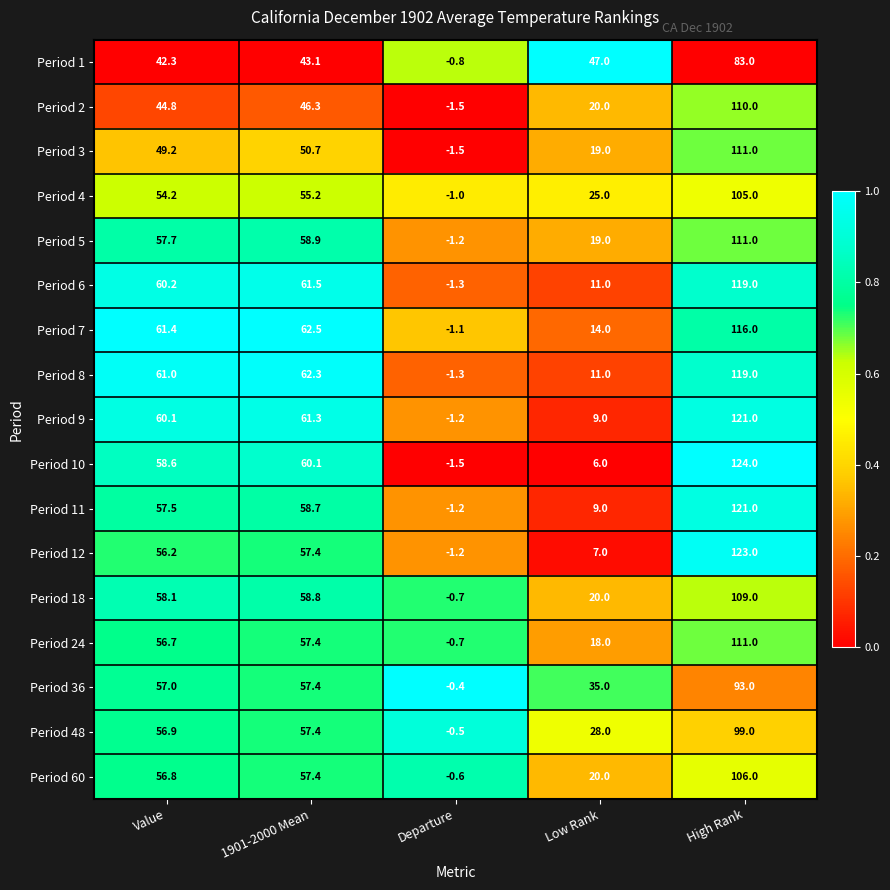

How many series are shown in this chart?

17